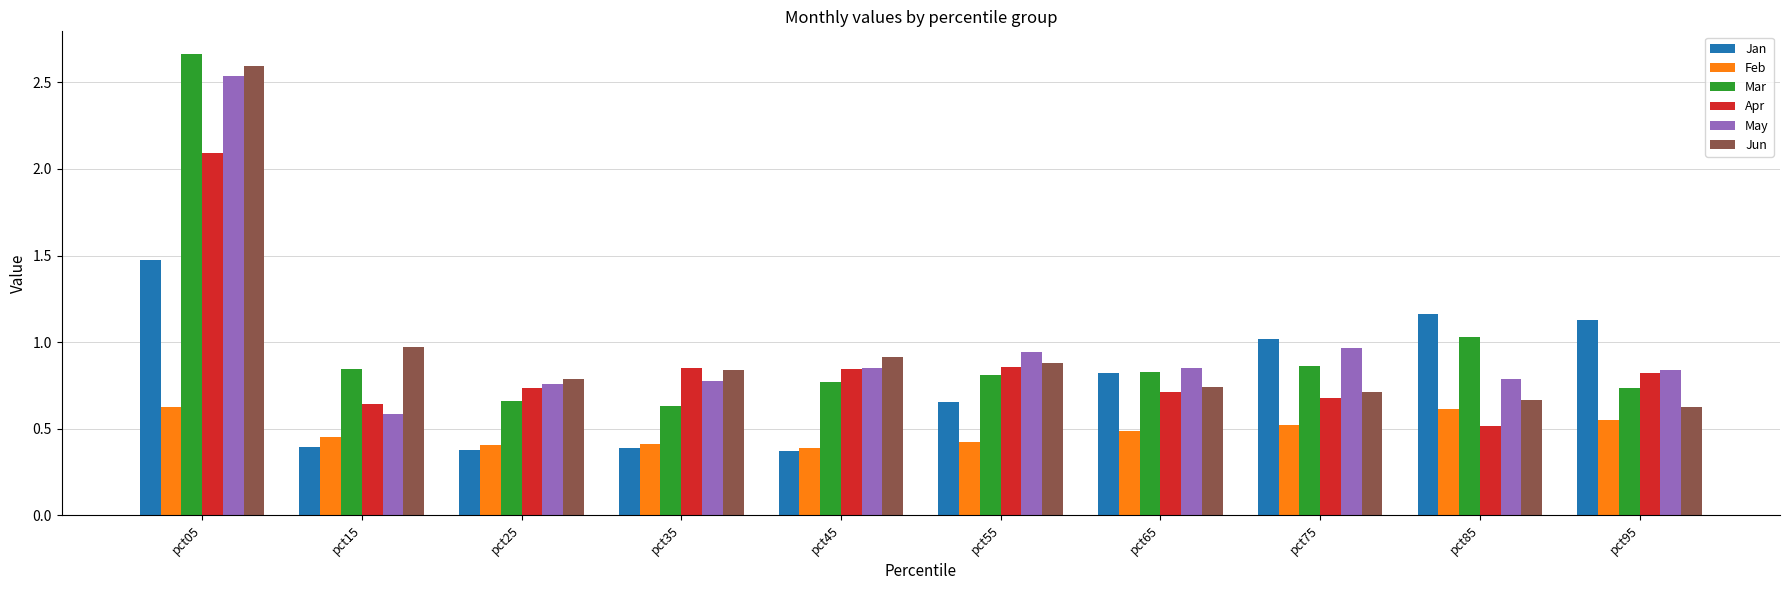

Rank the series by their maximum value, from highest to lowest.

Mar, Jun, May, Apr, Jan, Feb